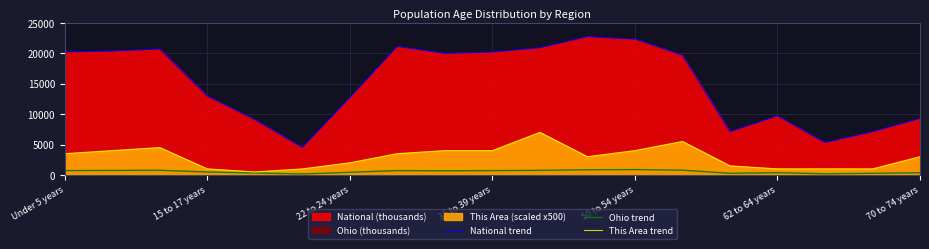

List the labels in order of This Area trend value, largest first.

10, 13, 22 to 24 years, 15 to 17 years, 8, 9, 12, Under 5 years, 7, 11, 18, 70 to 74 years, 14, 35 to 39 years, 62 to 64 years, 15, 16, 17, 50 to 54 years